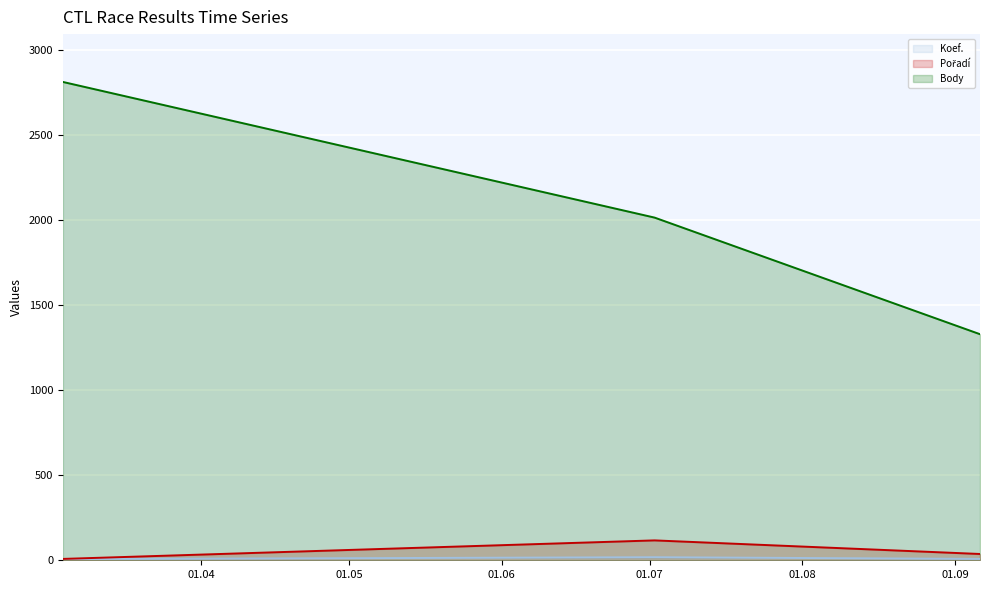

Is the value of Pořadí at 2024-09-06 greater than the value of Body at 2024-07-02?

No